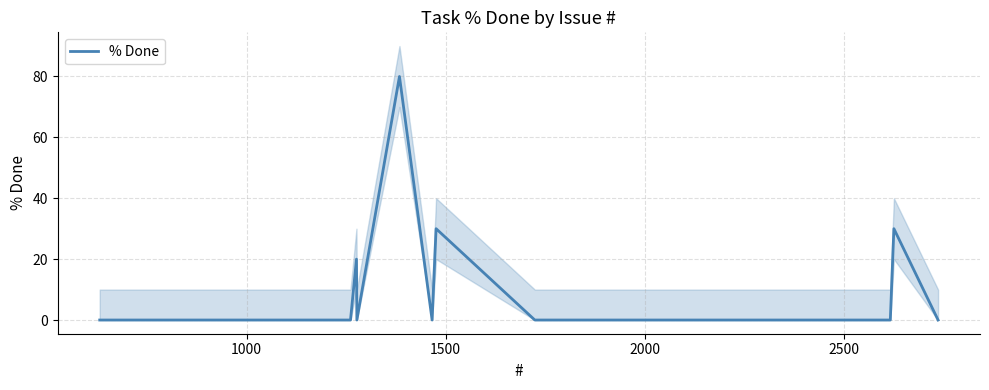

Count the number of values greater than 0.

4